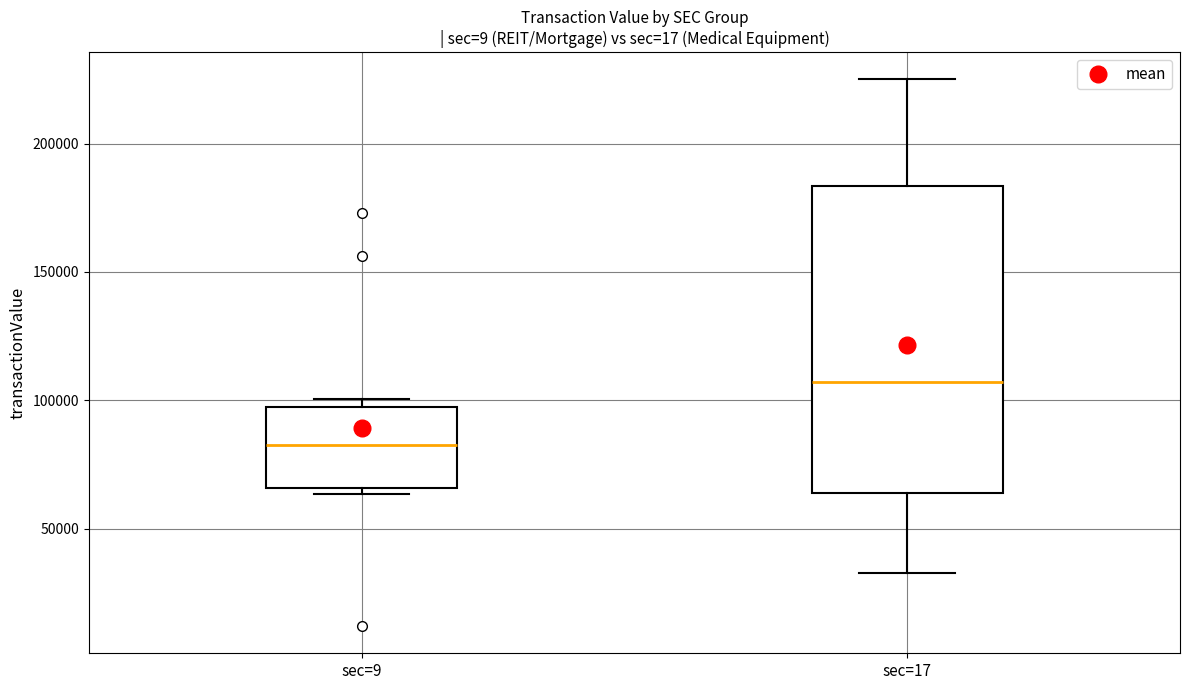

Reading left to right, read every box against the y-axis: the position of its median line, the range the box covers, and the ends of its whiskers. The values are not printed on the chart, so give them approximately, as read against the axis.

sec=9: median 85000, box 65000 to 95000, whiskers 65000 (just below the box's lower edge) to 100000
sec=17: median 105000, box 65000 to 185000, whiskers 35000 to 225000